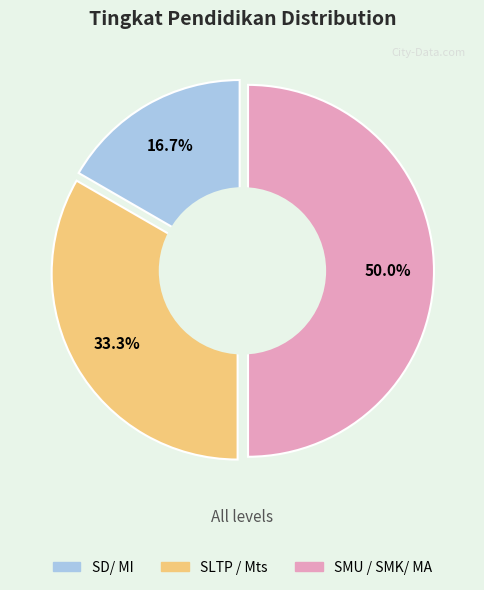

How many segments does this pie chart have?

3